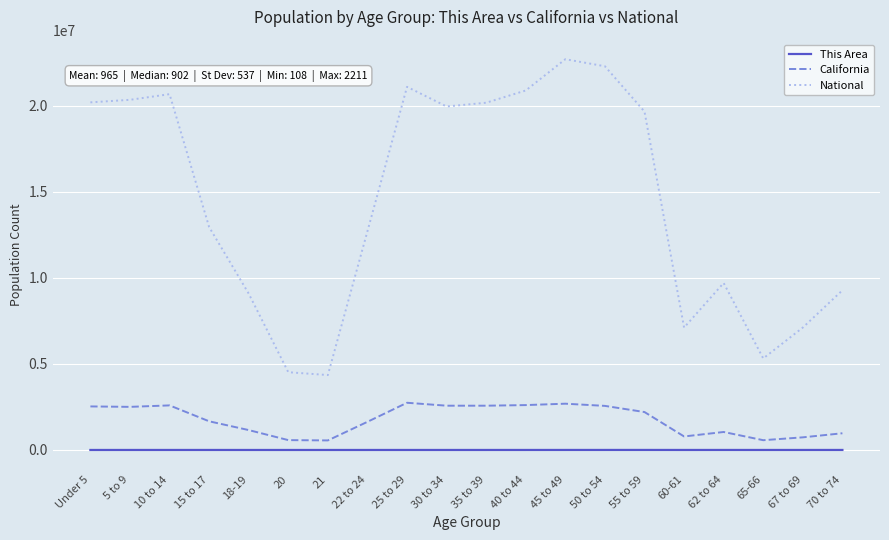

At which label is National closest to 13531442?

15 to 17